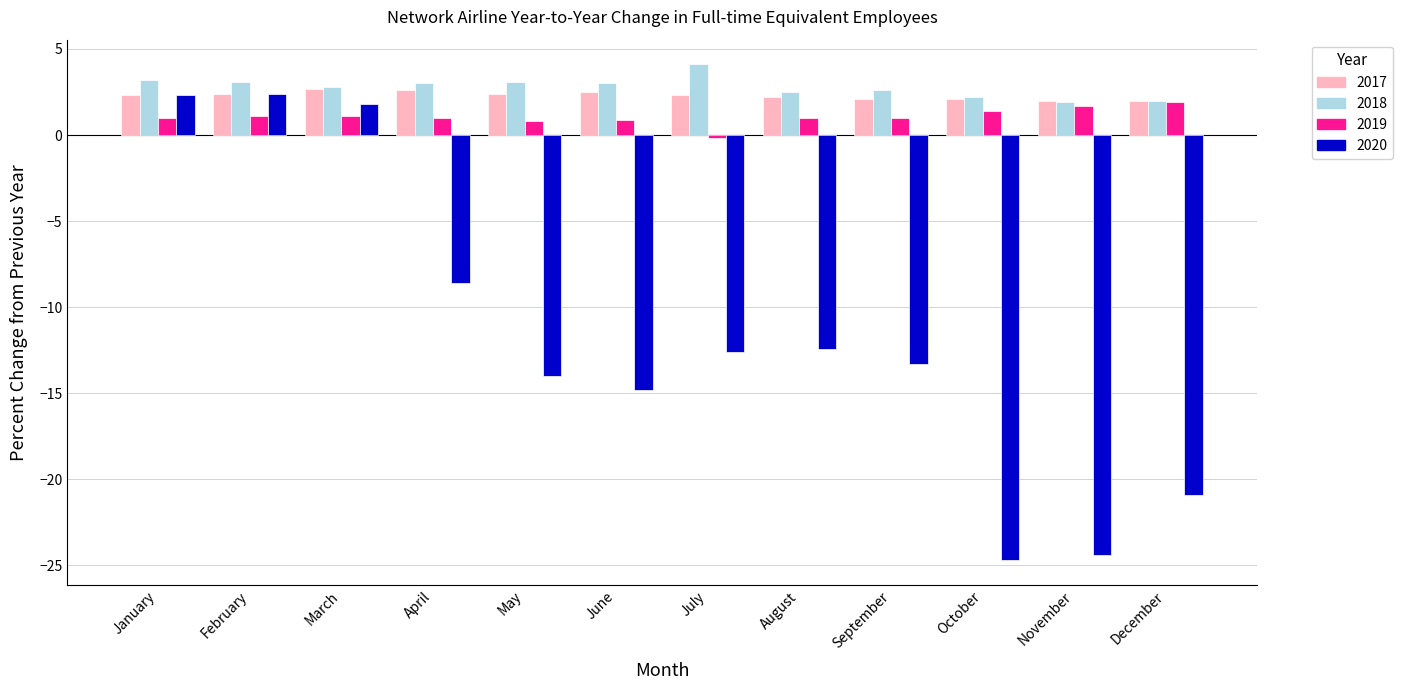

At how many categories does at least one series exceed 1?

12